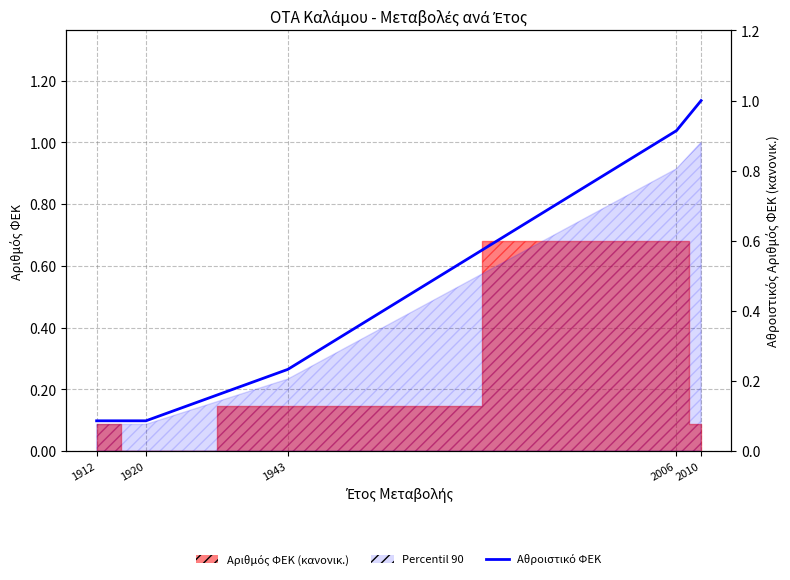

Rank the categories by value from lowest to highest.

1912, 1920, 1943, 2006, 2010